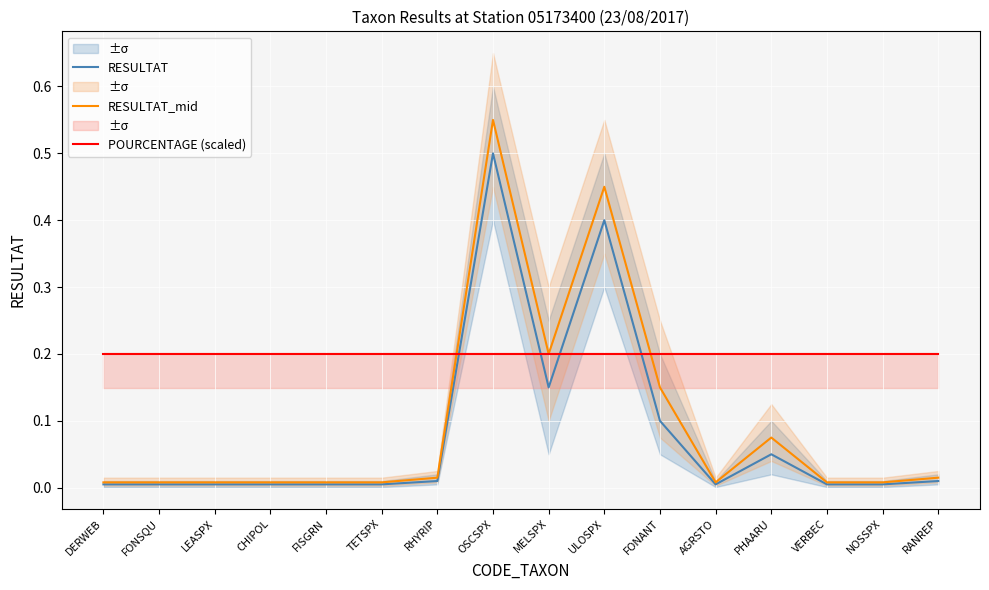

What is the difference between the highest and lowest values at LEASPX?

0.2